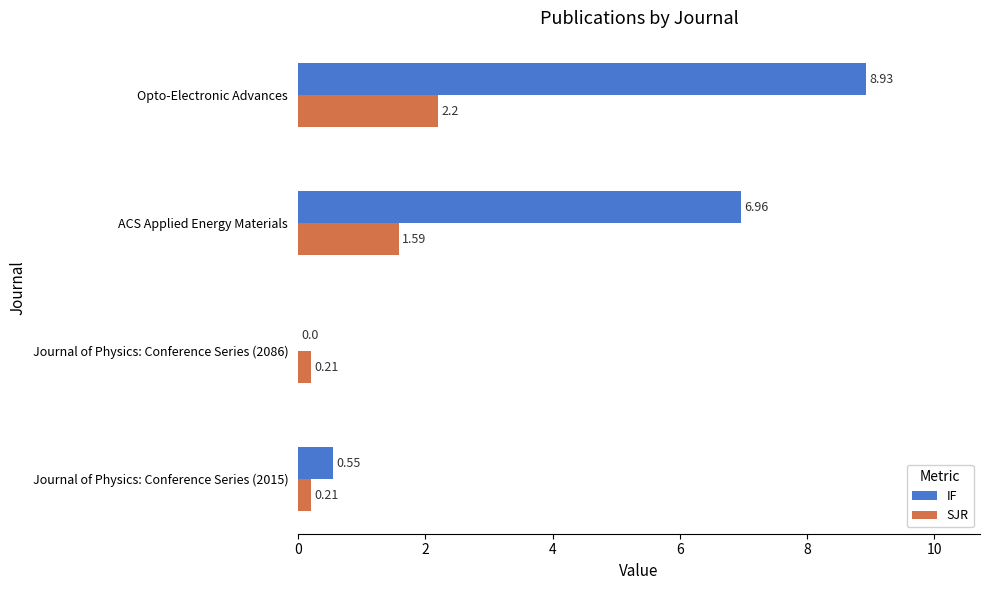

What is the sum of the IF values at Opto-Electronic Advances and ACS Applied Energy Materials?

15.9